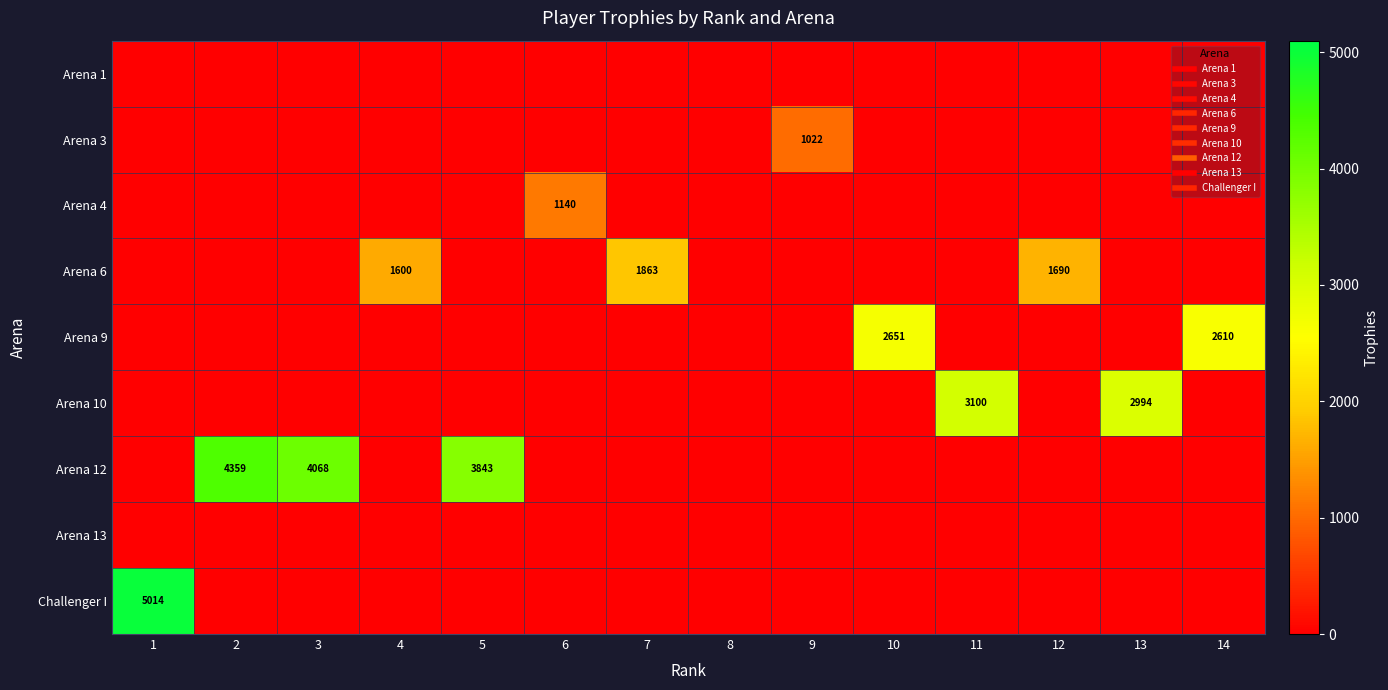

At which label is Arena 13 closest to 0?

1